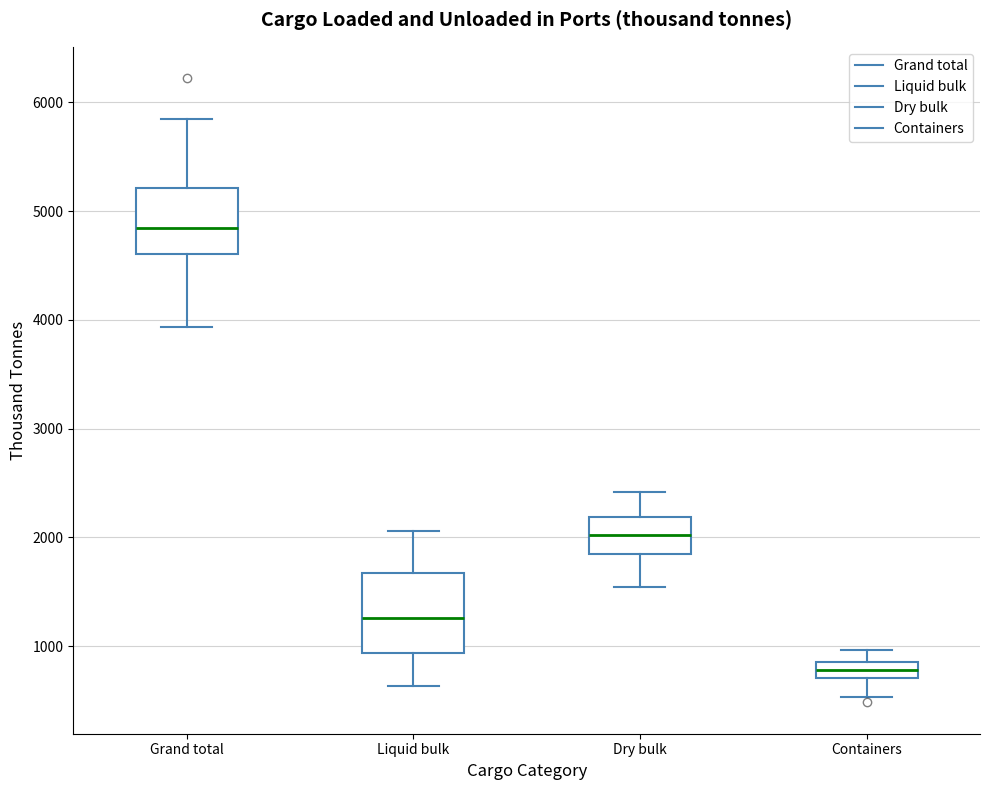

Which box has the lowest median line?

Containers